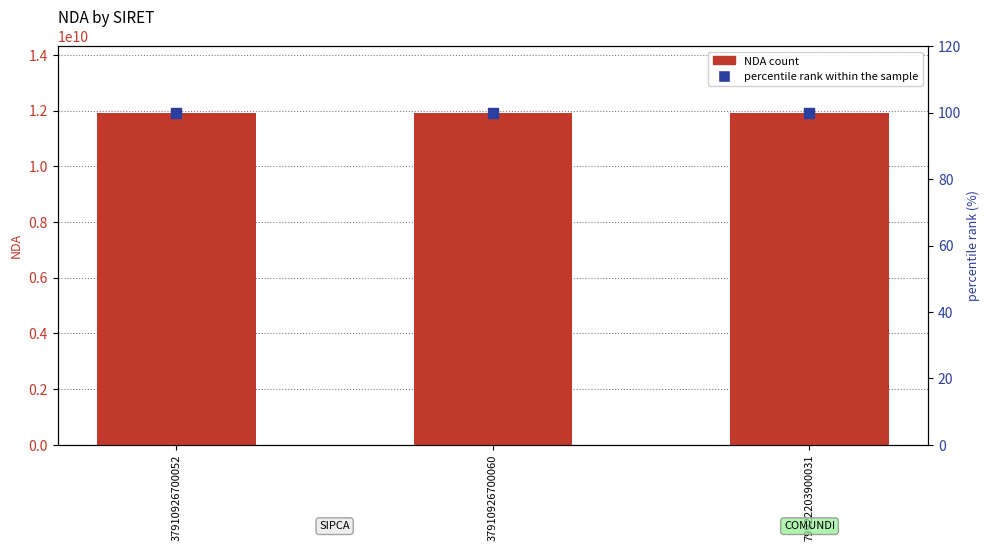

Which series has the largest Y range (max minus min)?

NDA